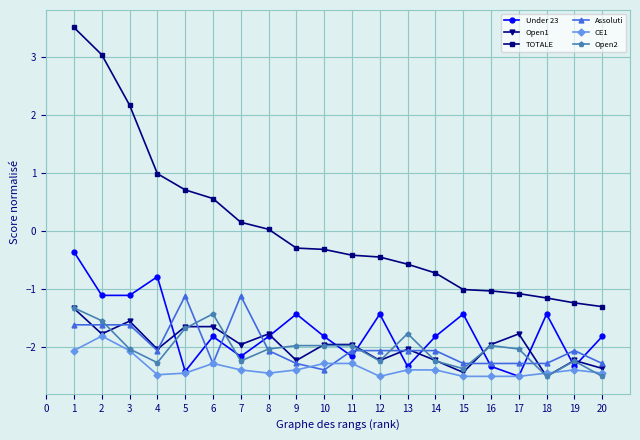

Which series has the largest range (max minus min)?

TOTALE